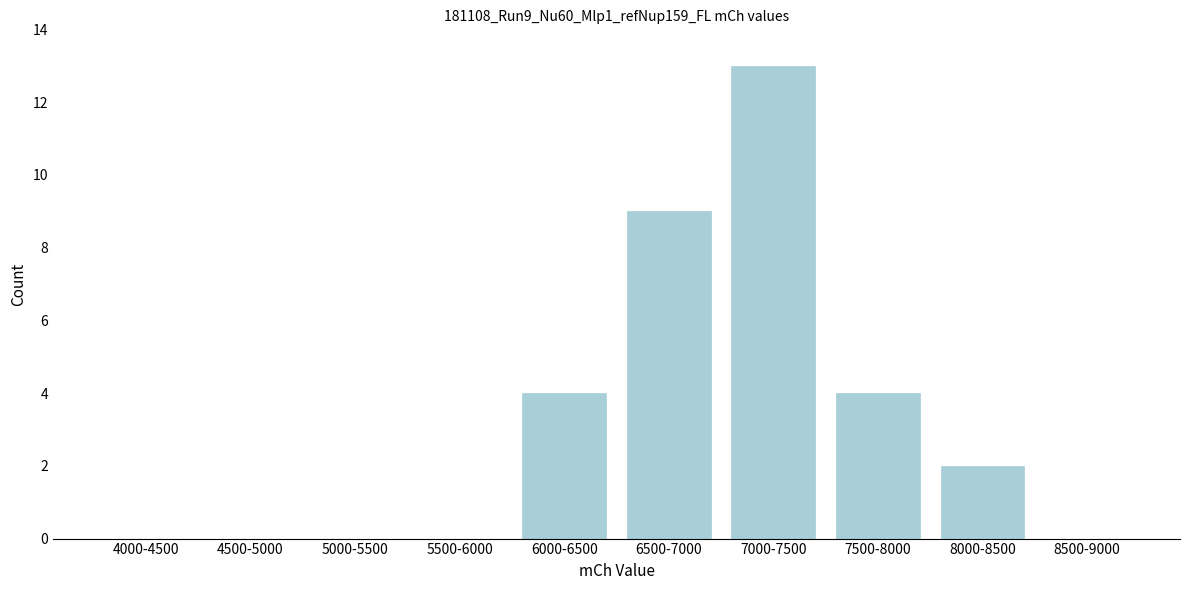

Reading left to right, what are all the values shown in this chart?

4000-4500=0	4500-5000=0	5000-5500=0	5500-6000=0	6000-6500=4	6500-7000=9	7000-7500=13	7500-8000=4	8000-8500=2	8500-9000=0